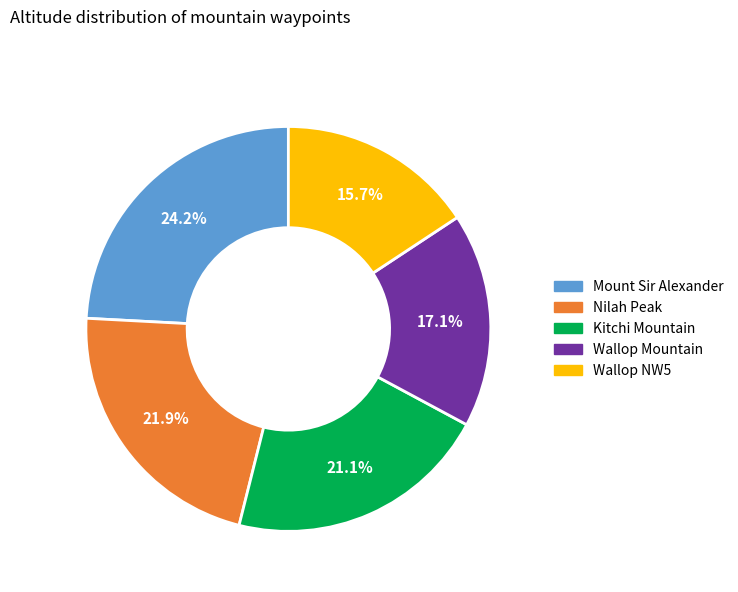

Does Wallop Mountain account for over 50% of the chart?

No